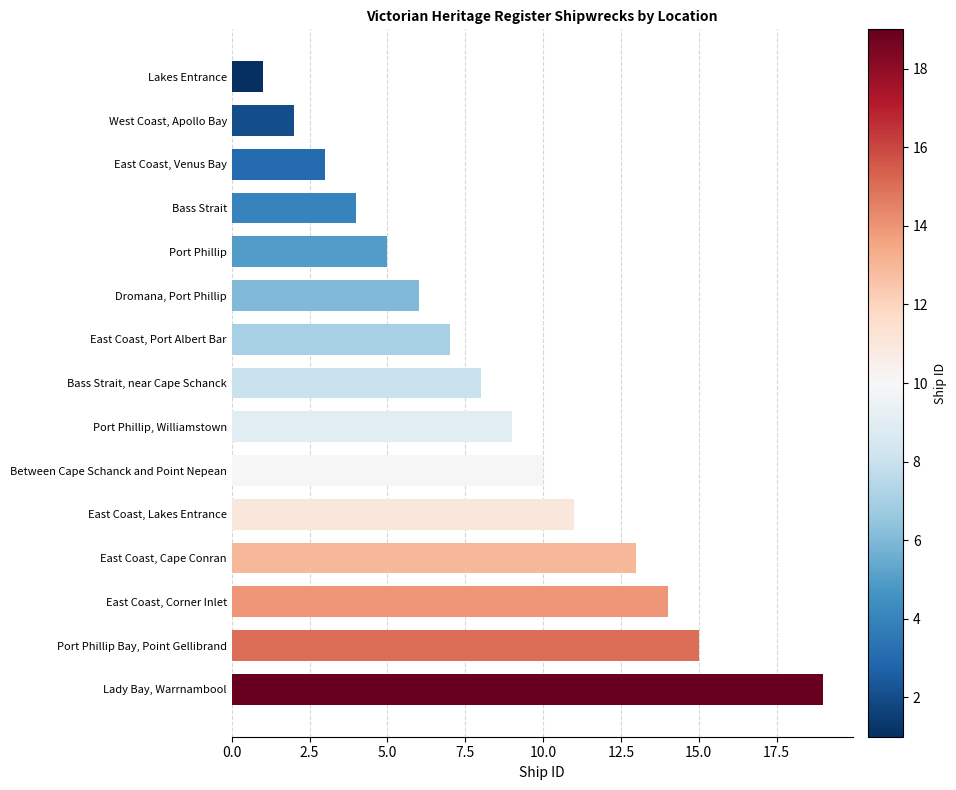

Approximately how many times larger is the value at East Coast, Port Albert Bar compared to Bass Strait, near Cape Schanck?

0.9